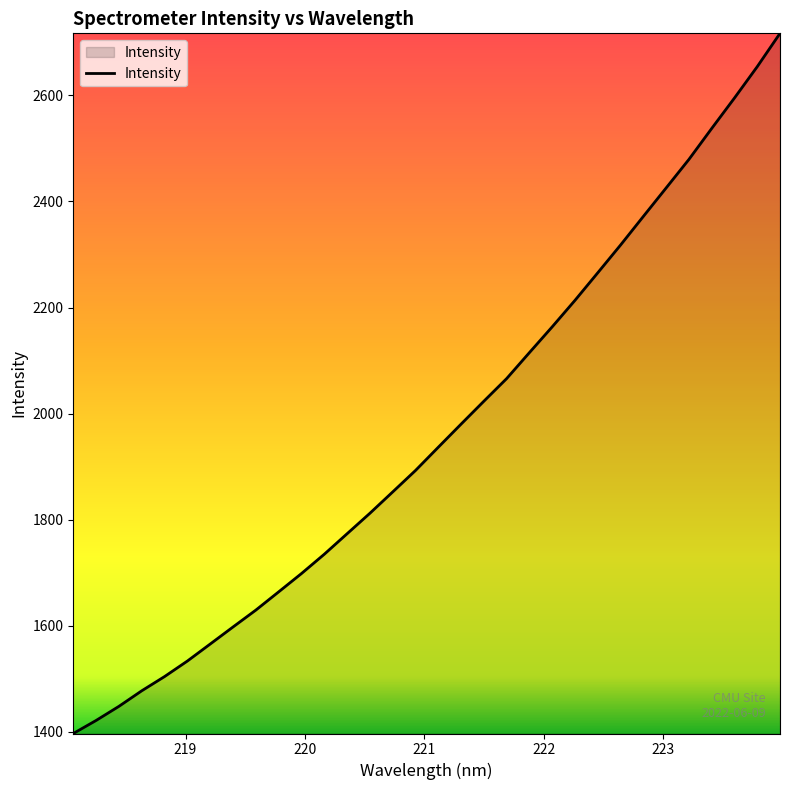

What is the difference between the maximum and minimum values?

1319.9